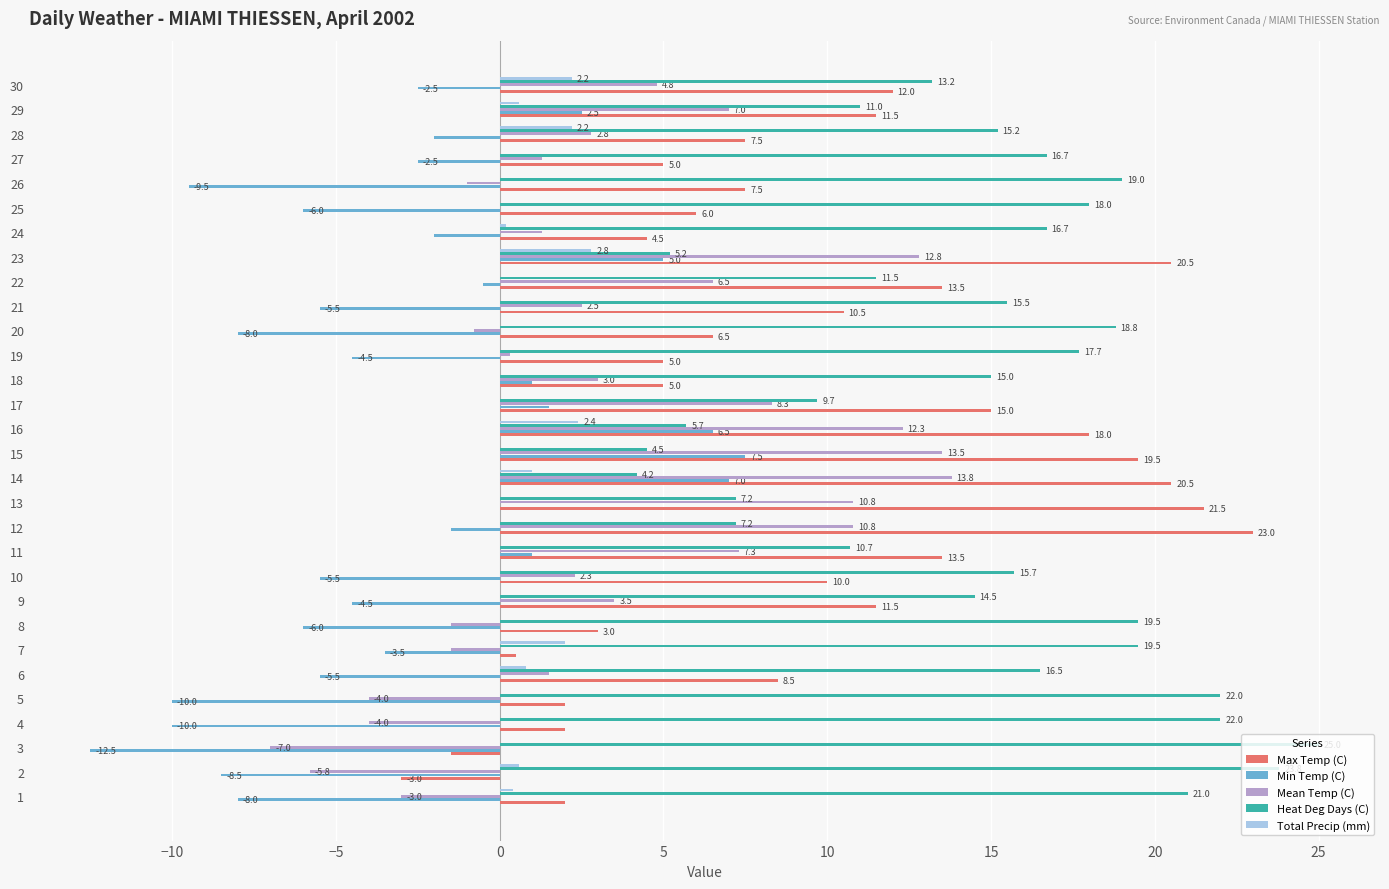

Where is Heat Deg Days (C) nearest to the value 14?

9